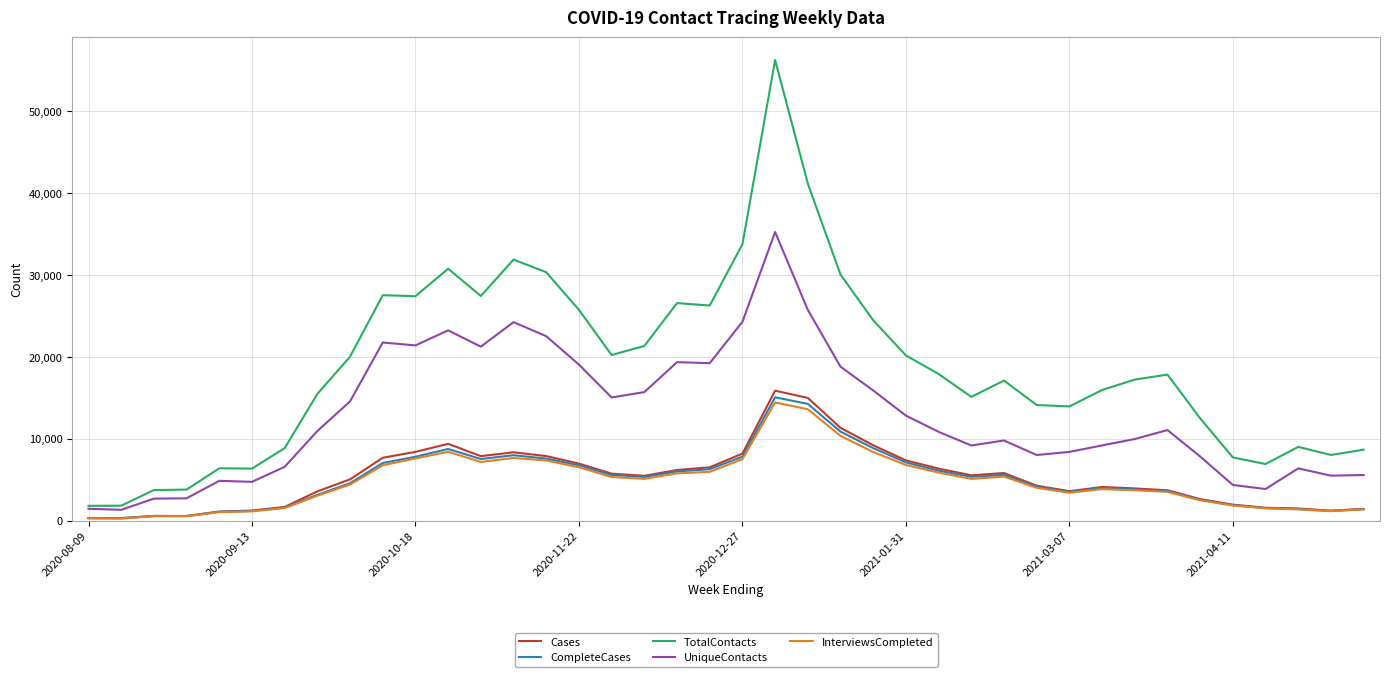

Which series has the largest total across all categories?

TotalContacts